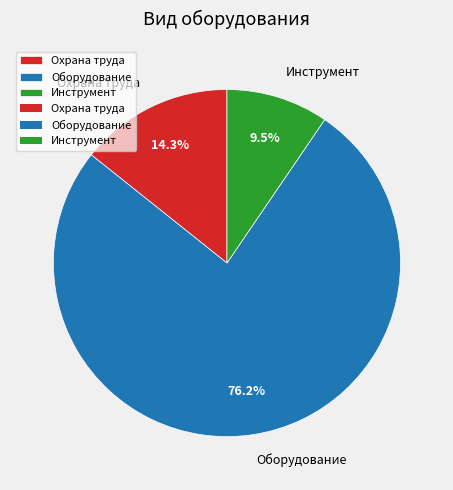

What percentage do Оборудование and Инструмент together represent?

85.7%